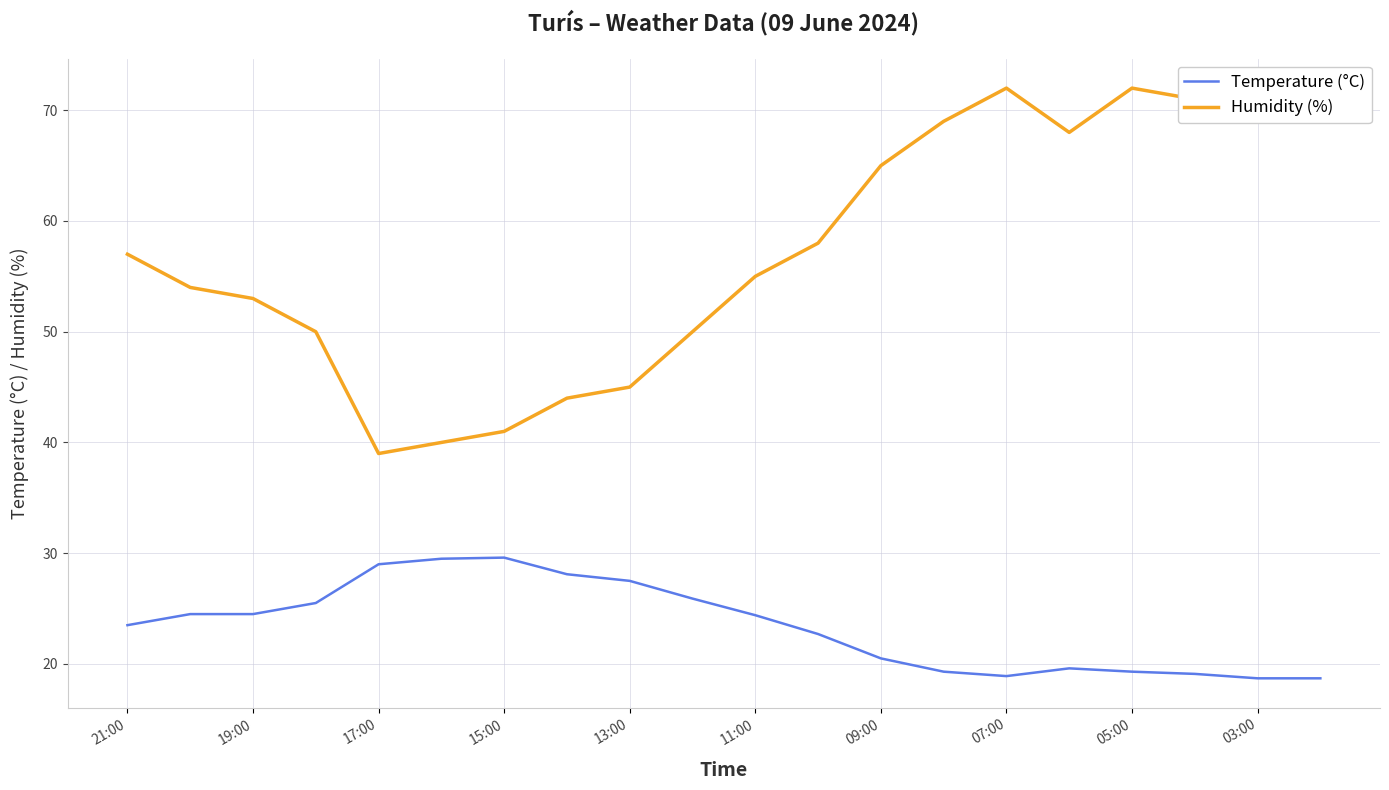

What is the maximum value for Temperature (°C)?

29.6